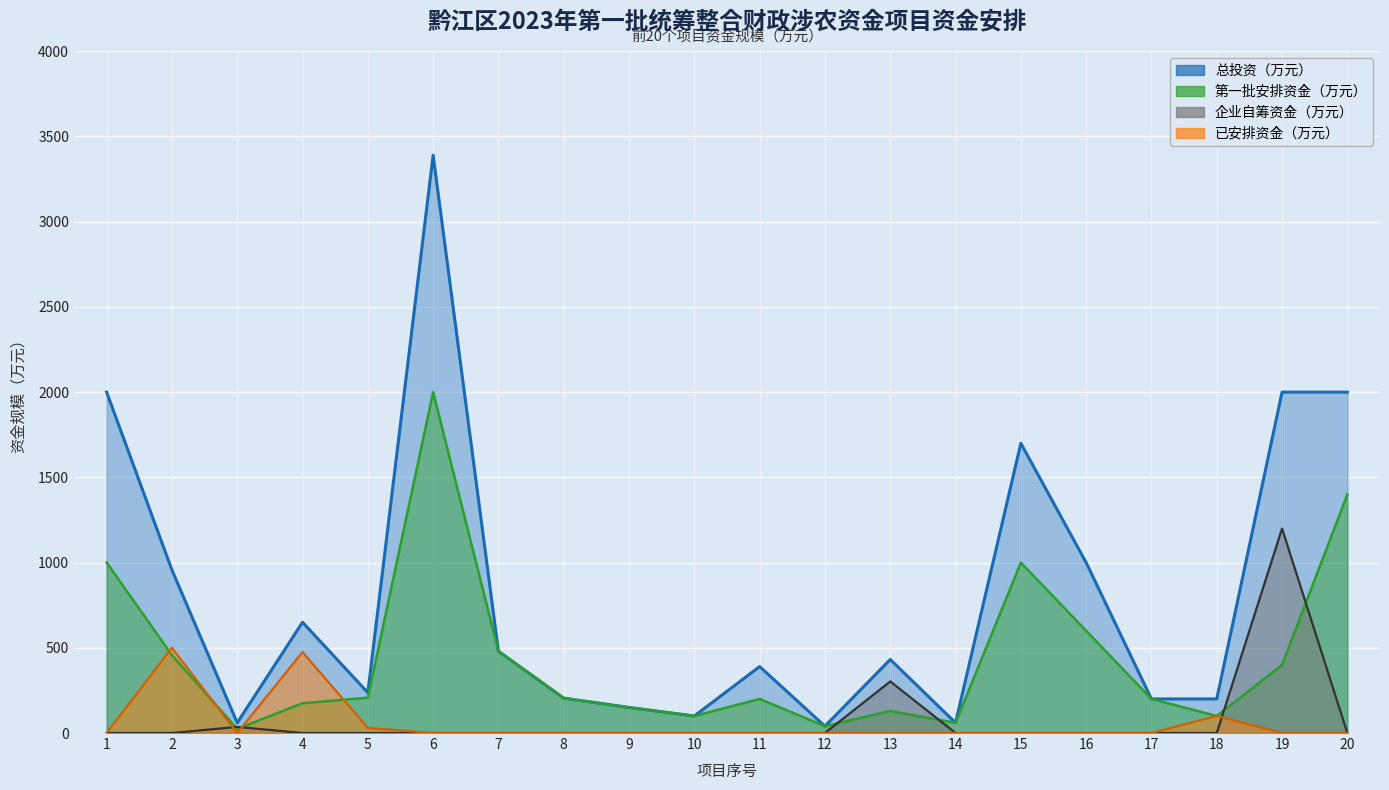

What is the difference between the maximum and minimum values in the 企业自筹资金（万元） series?

1200.0